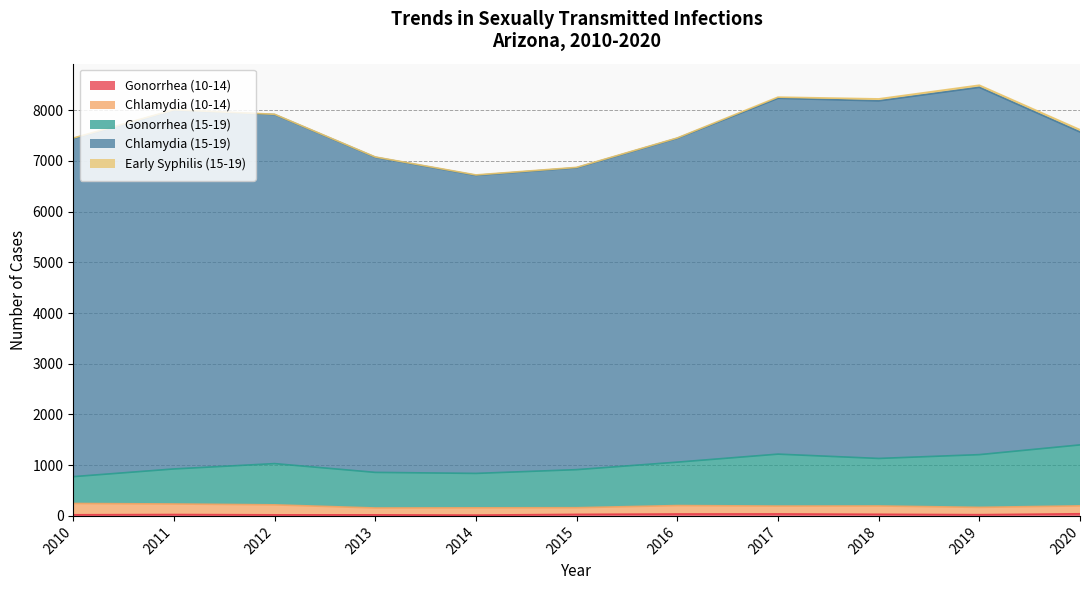

How many lines are shown in the chart?

5